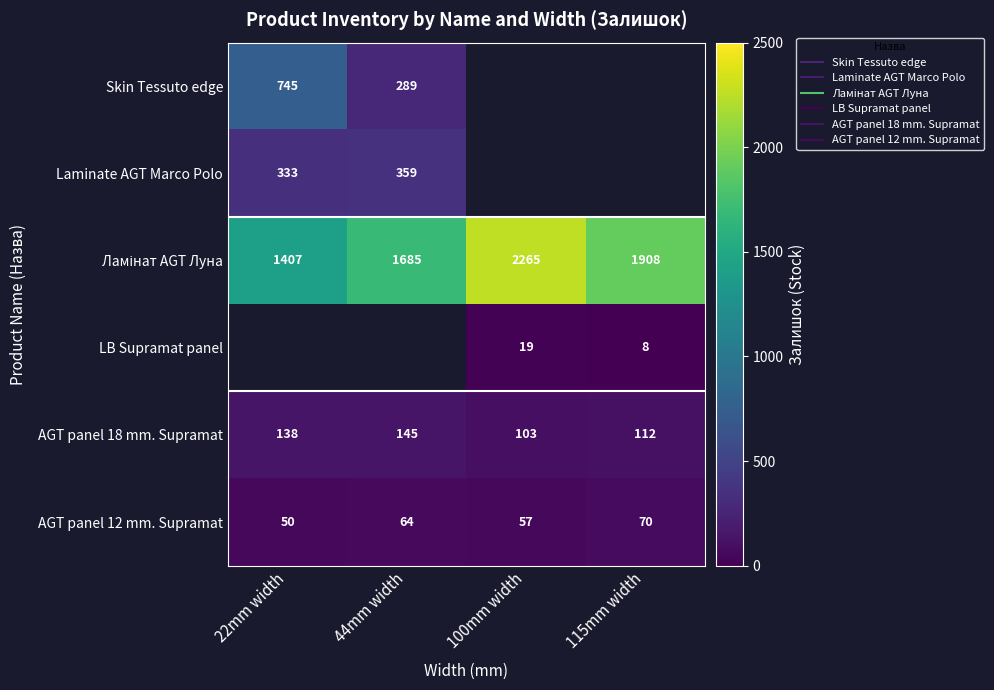

The AGT panel 12 mm. Supramat series shows 50.0 at 22mm width. True or false?

True